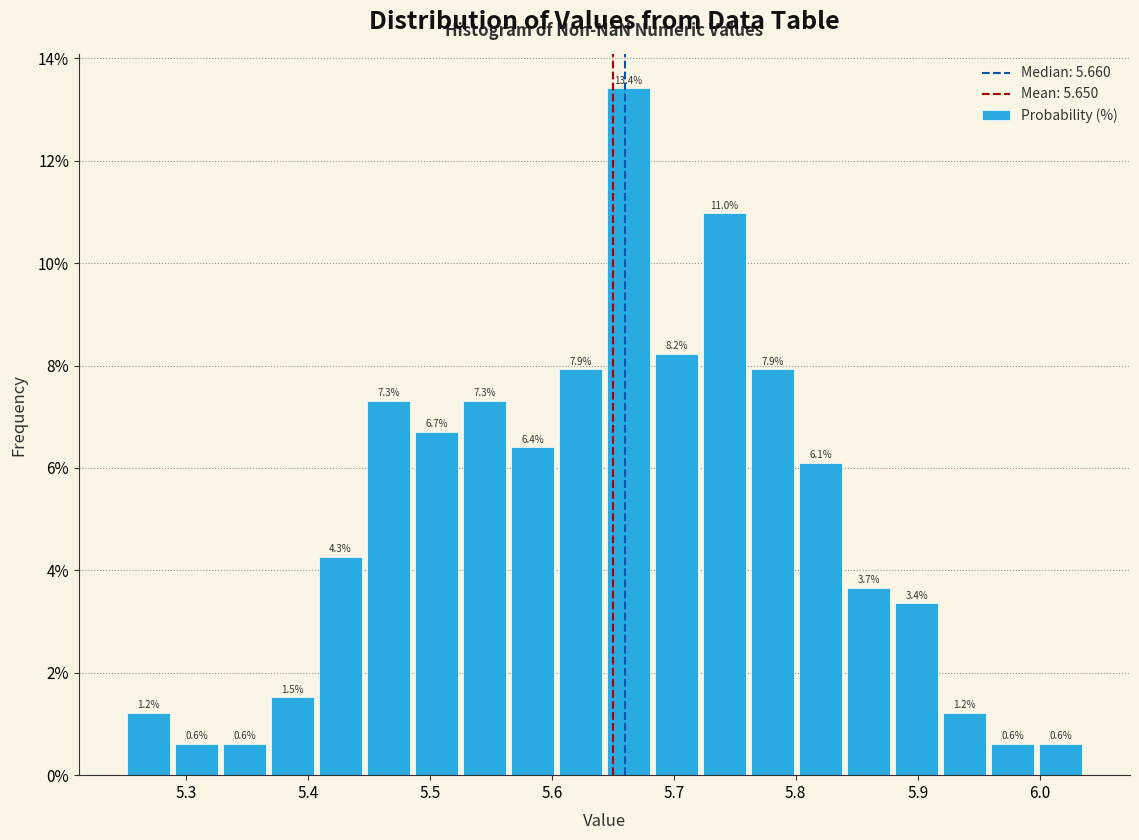

Read against the x-axis, roughly where is the centre of the tallest bar?

5.66